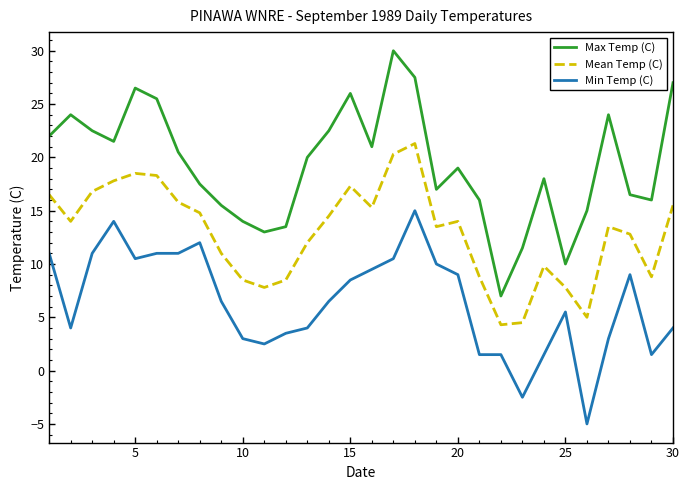

List the series in order of their peak value, highest first.

Max Temp (C), Mean Temp (C), Min Temp (C)